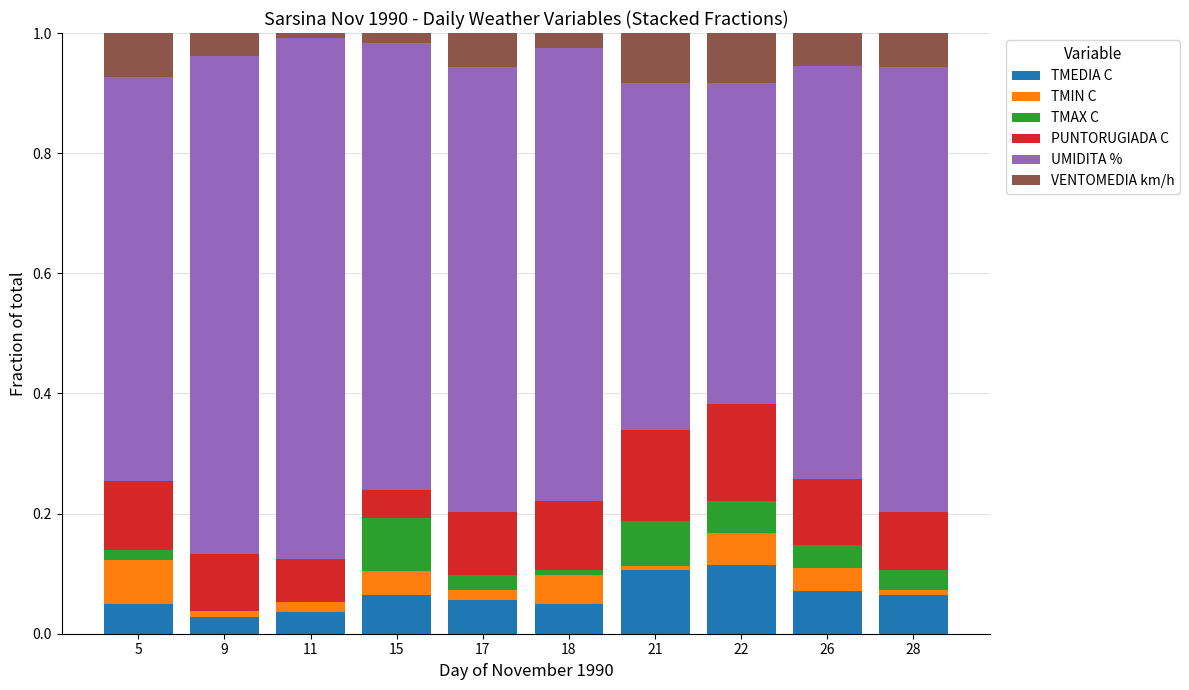

What is the total value across all series at 28?

1.0